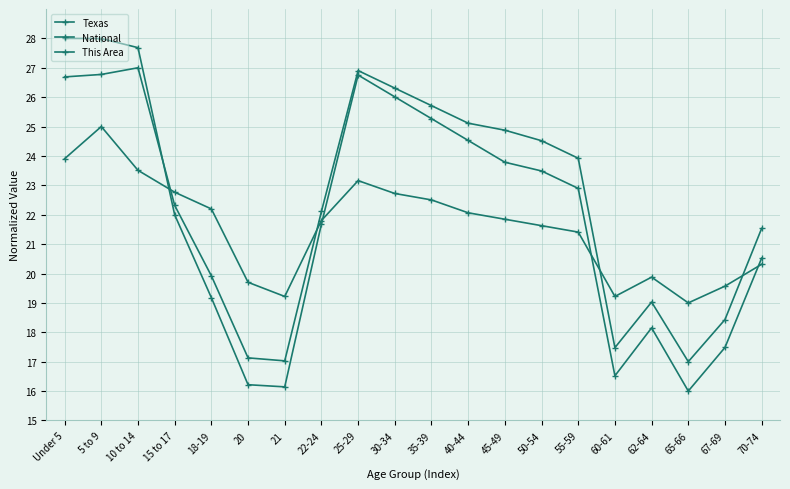

How many data points in National are above 23?

10